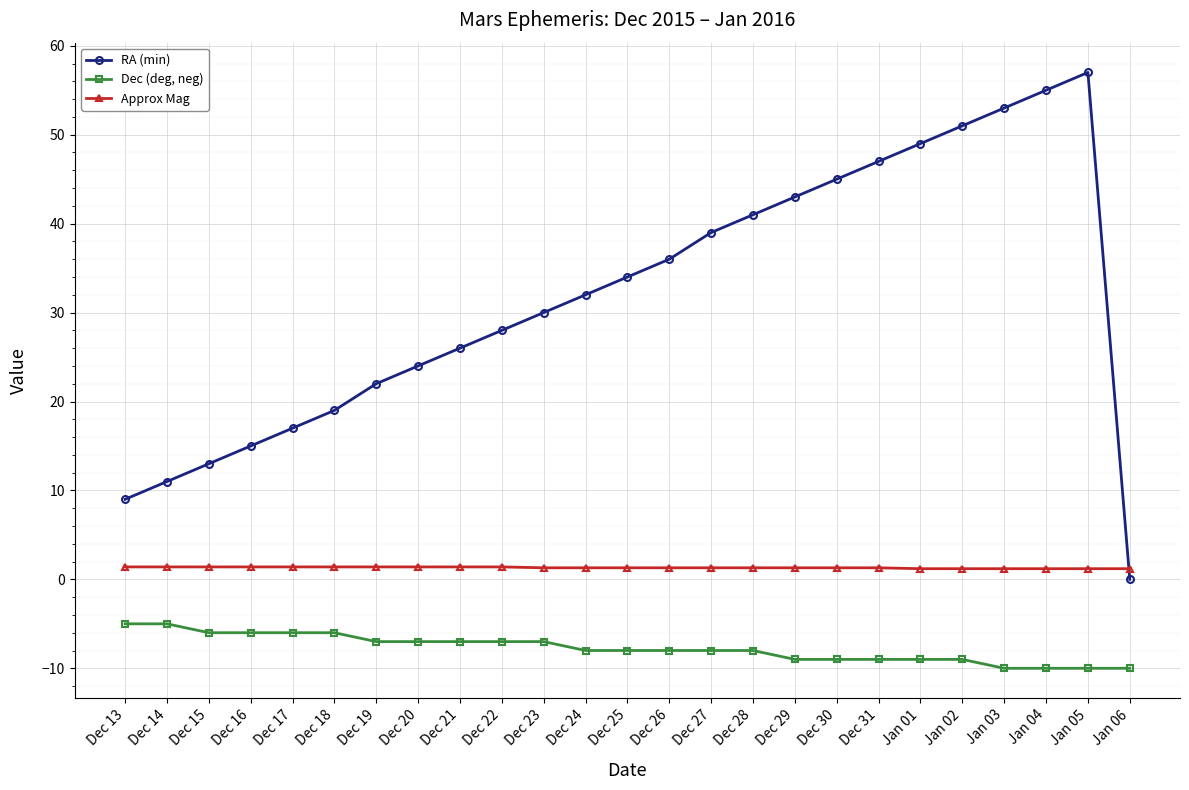

What is the average value of the Dec (deg, neg) series?

-7.8